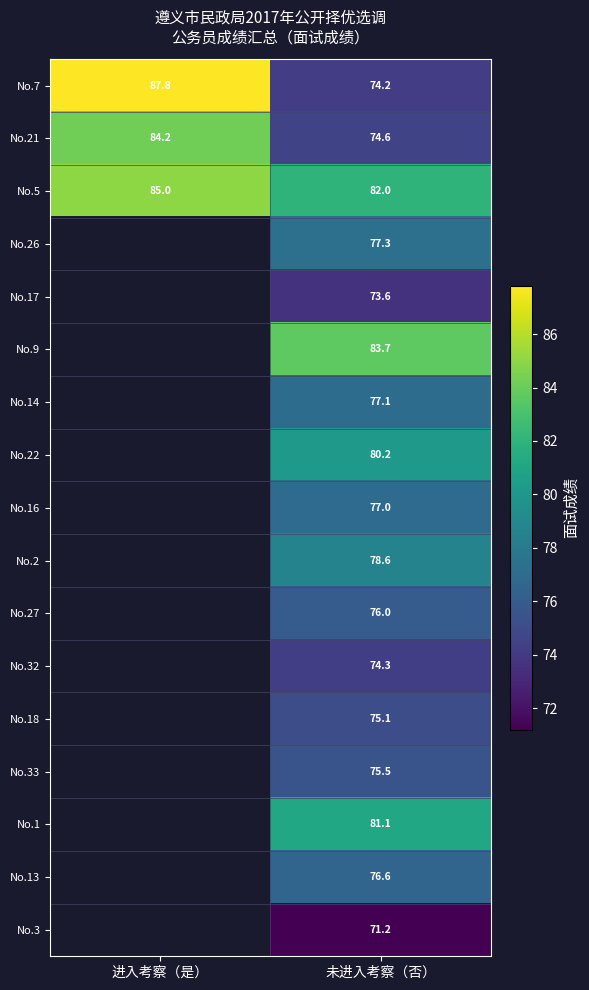

At 未进入考察（否）, list the series in order from largest to smallest.

No.9, No.5, No.1, No.22, No.2, No.26, No.14, No.16, No.13, No.27, No.33, No.18, No.21, No.32, No.7, No.17, No.3